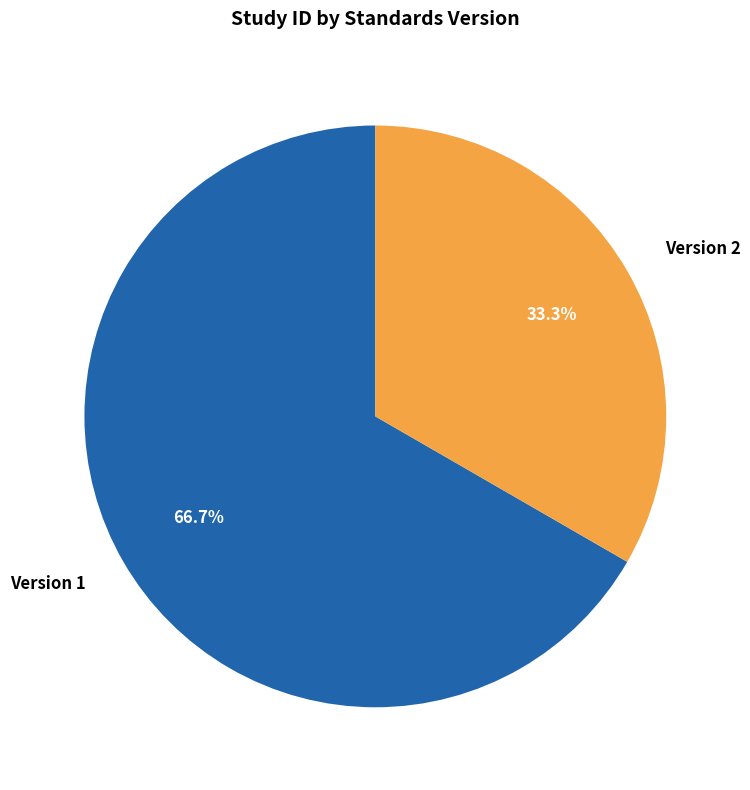

What is the smallest slice in the pie chart?

Version 2